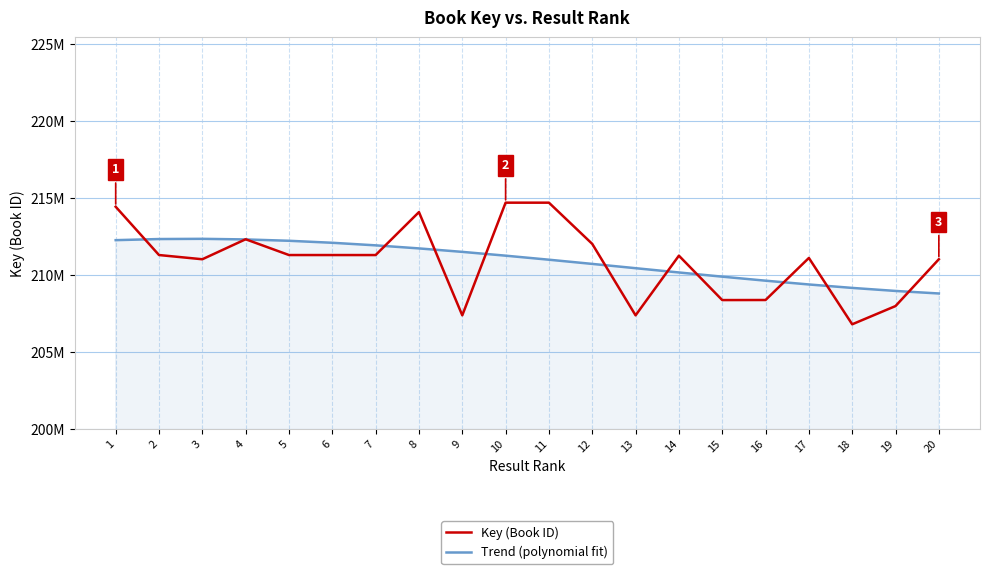

Does the chart have visible grid lines?

Yes